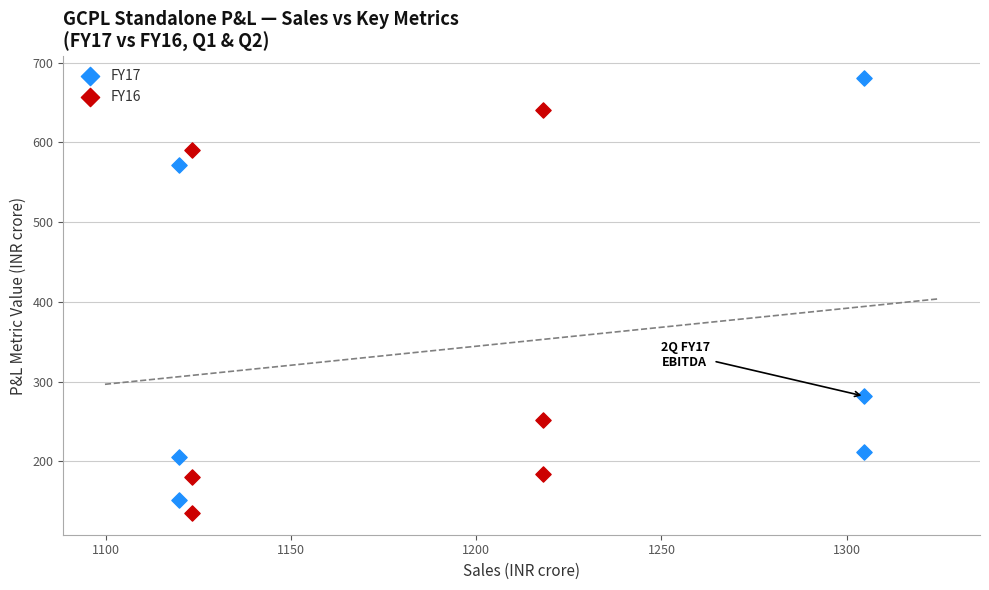

What are all the series names shown in the legend?

FY17, FY16